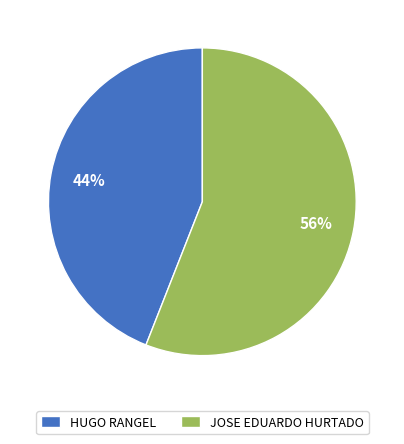

Which has a higher value, HUGO RANGEL or JOSE EDUARDO HURTADO?

JOSE EDUARDO HURTADO